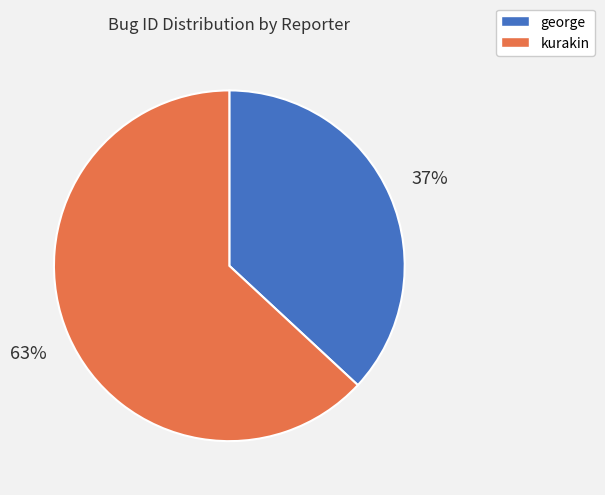

Is it true that kurakin is 74% of the pie?

False